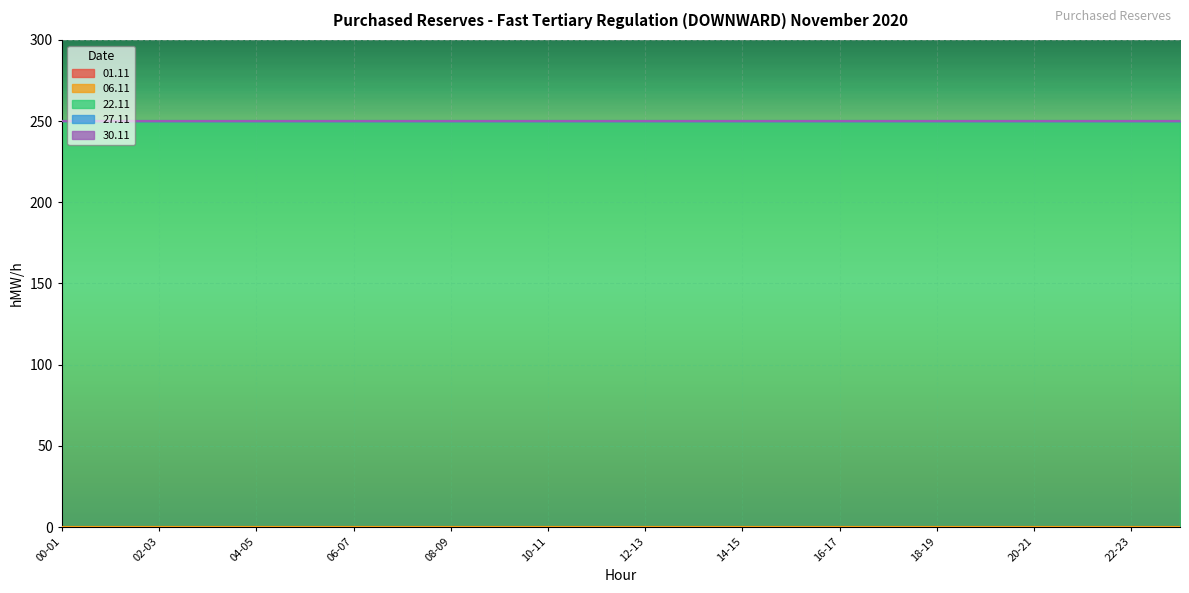

What position from the left is 14-15?

15